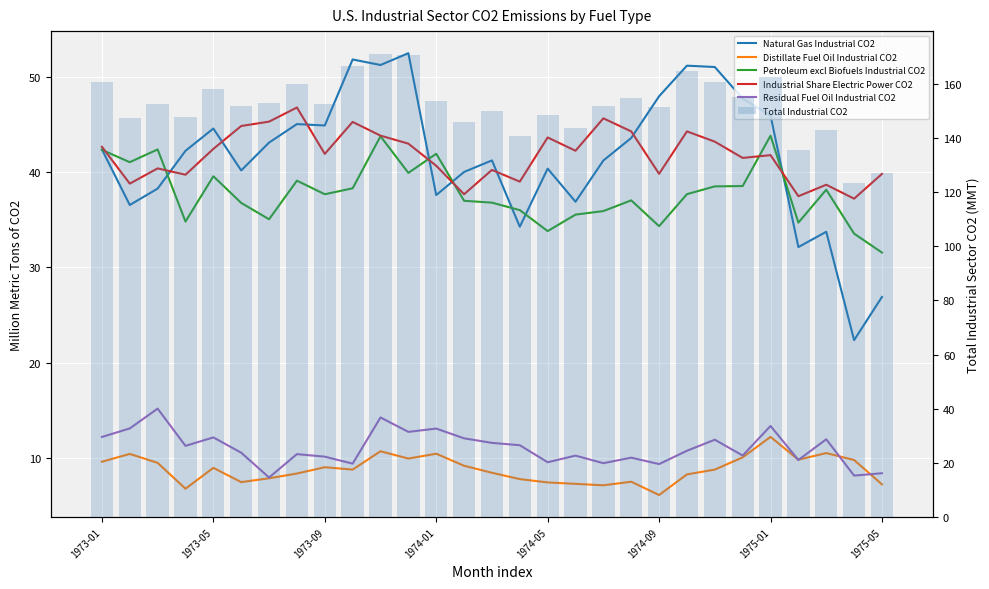

What is the smallest value displayed?

6.1